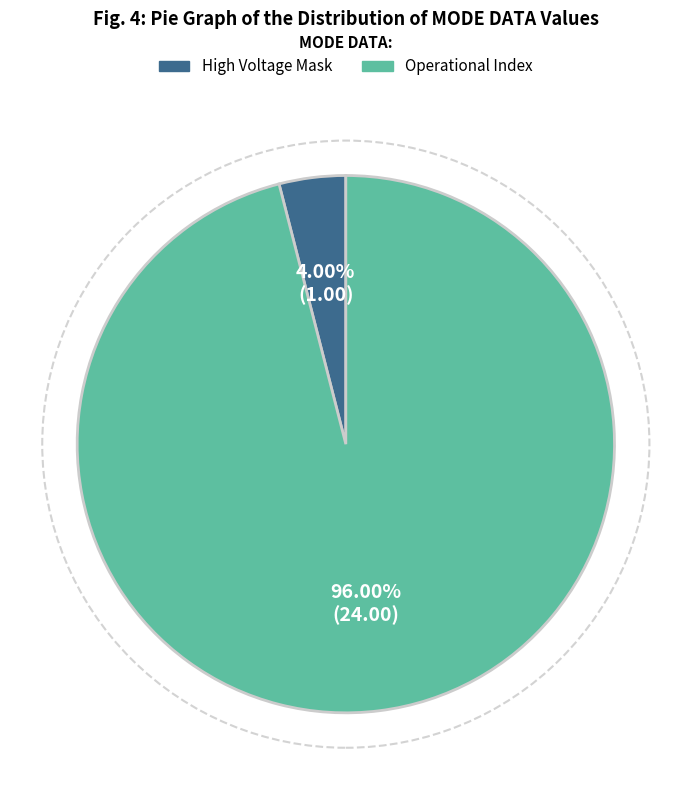

Is there any slice that represents more than half of the pie?

Yes